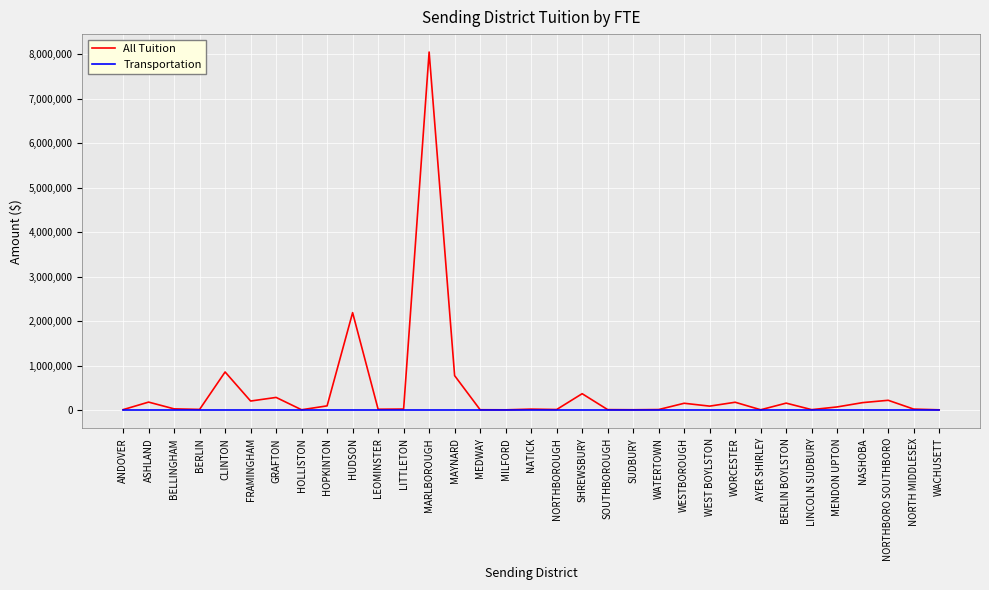

Count the number of categories in the chart.

33